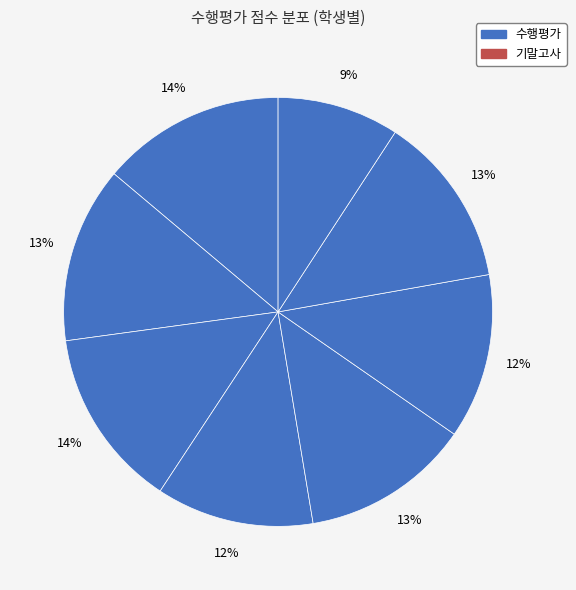

How many slices are in this pie chart?

8